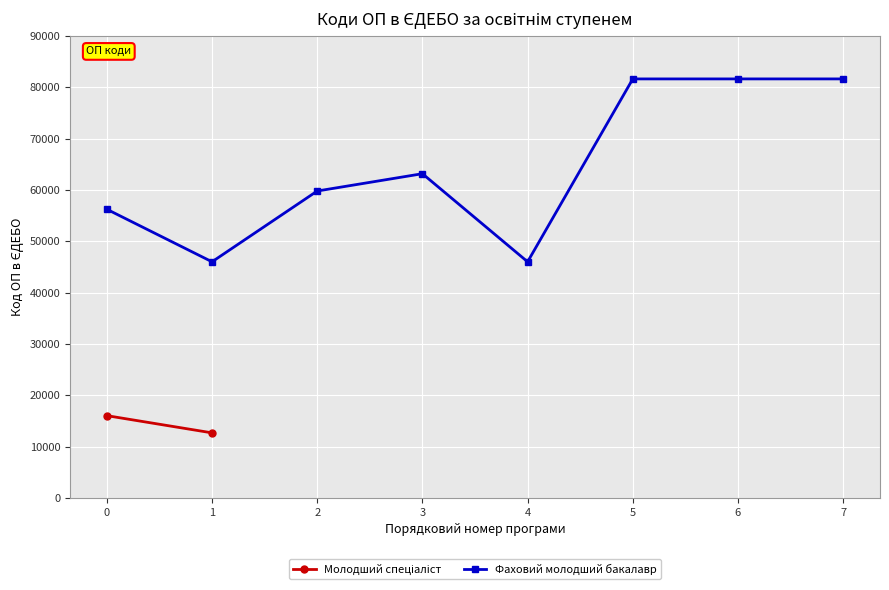

How many categories are shown in the chart?

8